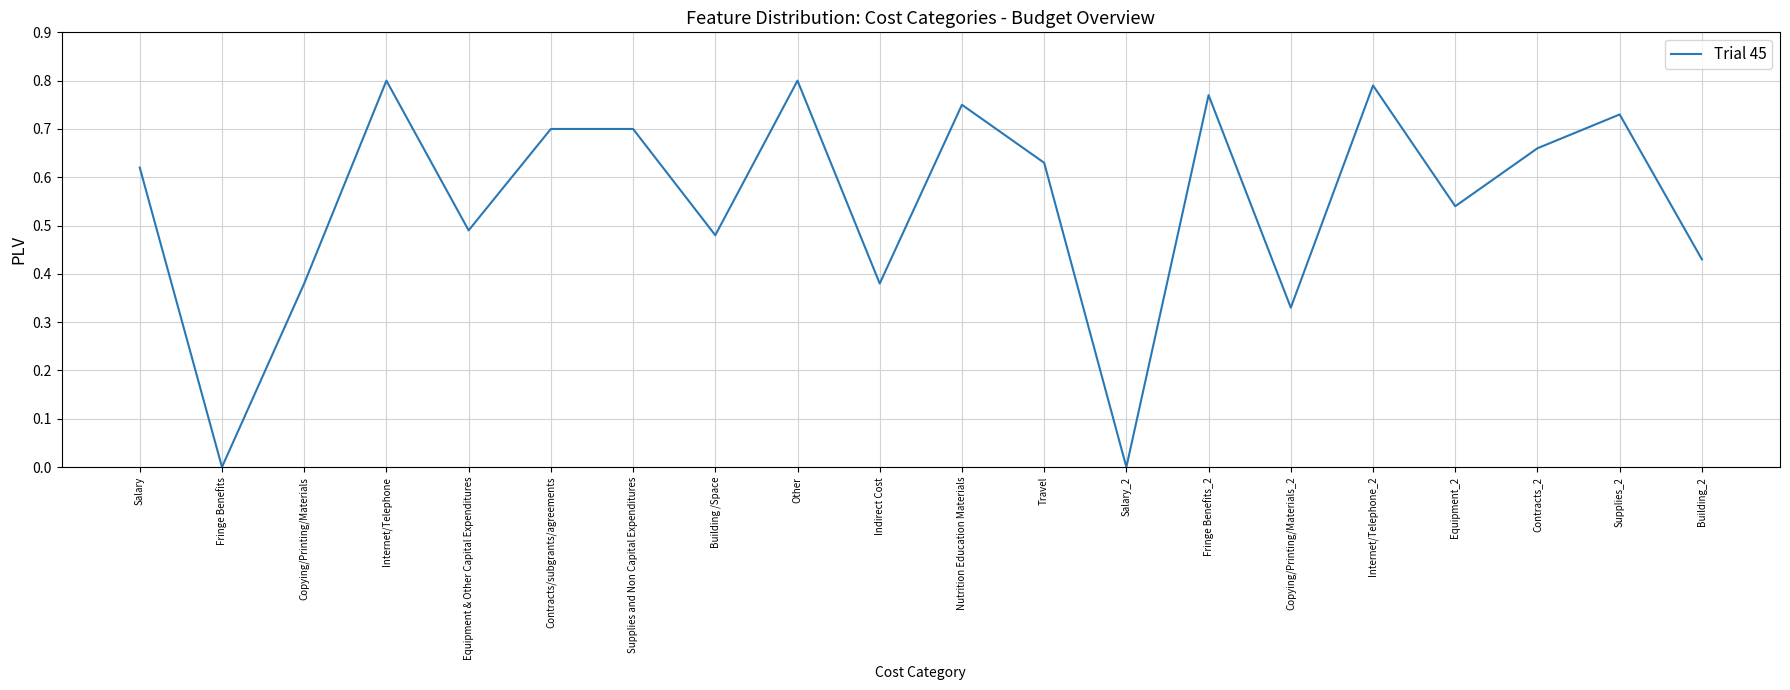

Where is the first local minimum?

Fringe Benefits